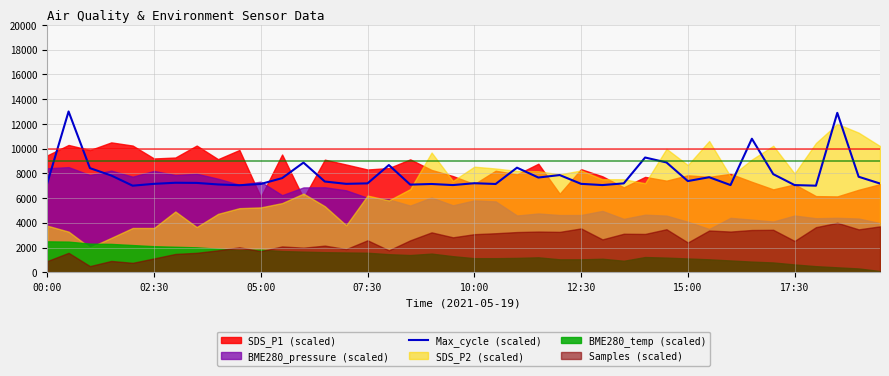

What is the greatest value displayed?

13000.0